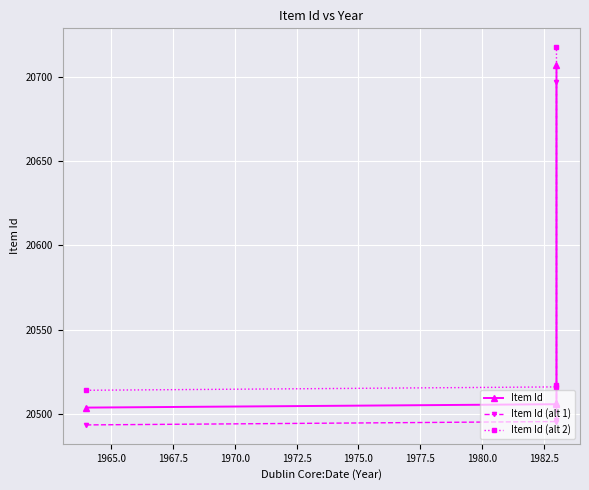

True or false: Item Id (alt 2) and Item Id intersect in this chart.

False